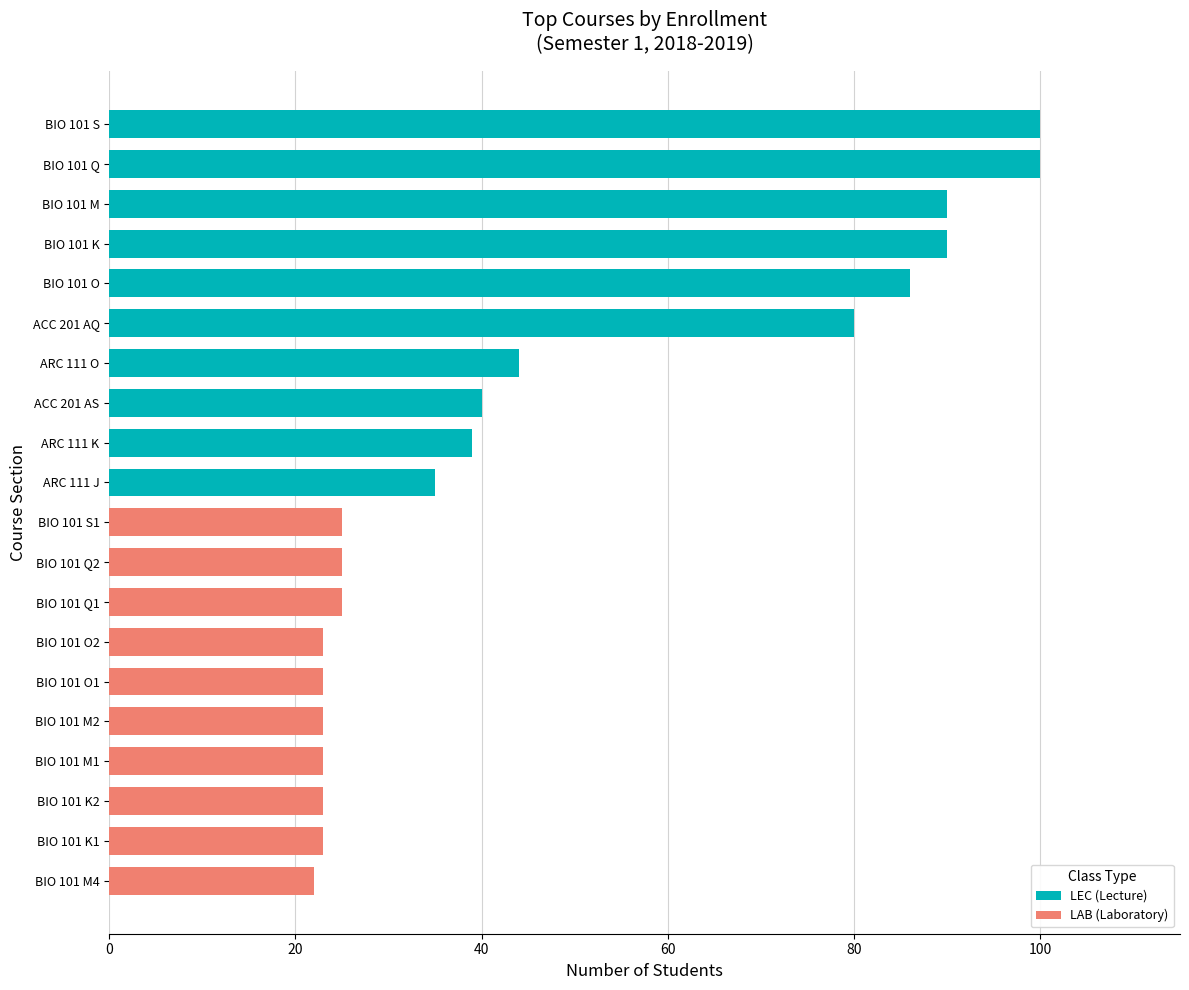

What position from the right is 0?

10